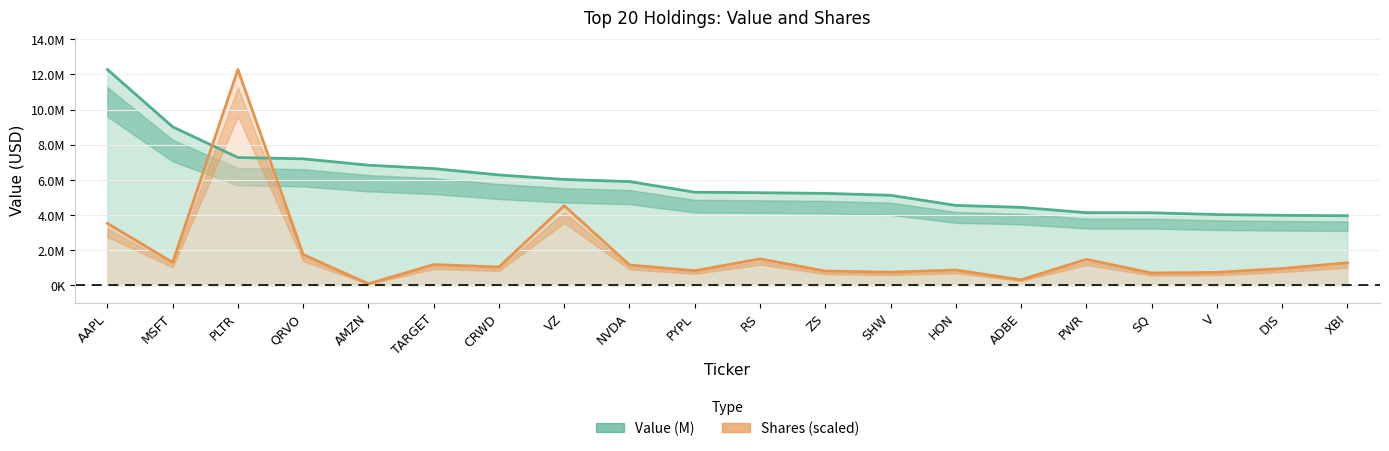

What is the sum of the Shares values at ADBE and XBI?

1590157.1